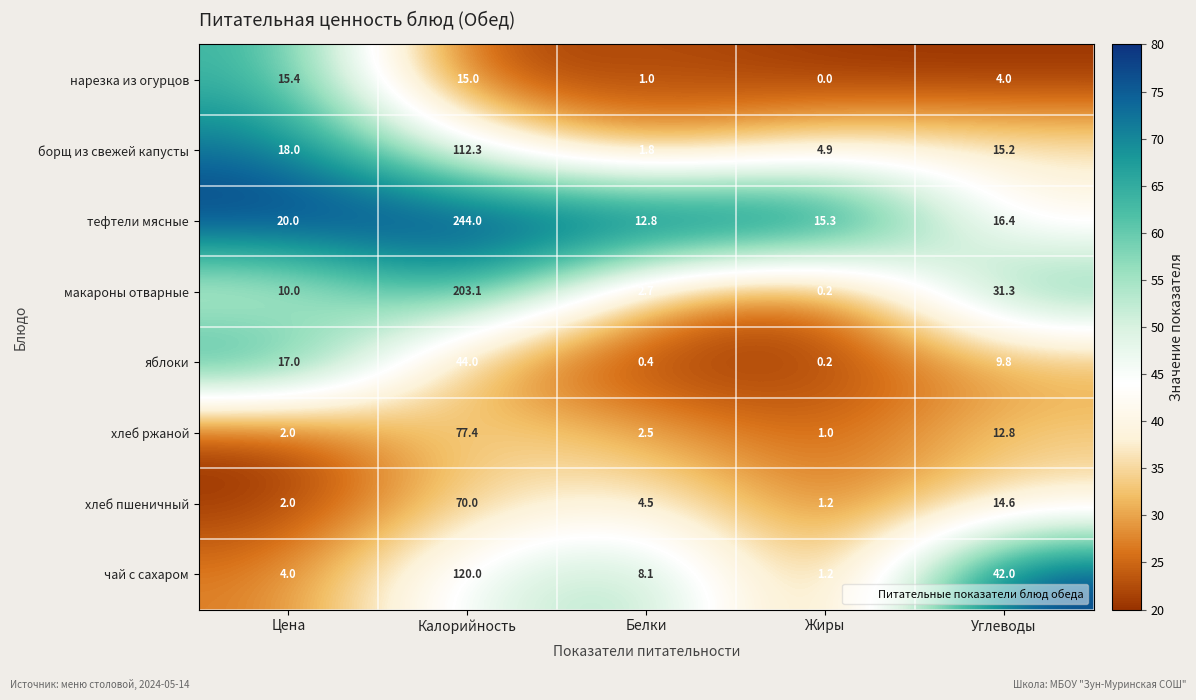

What is the difference between the second highest and second lowest values in the тефтели мясные series?

4.7